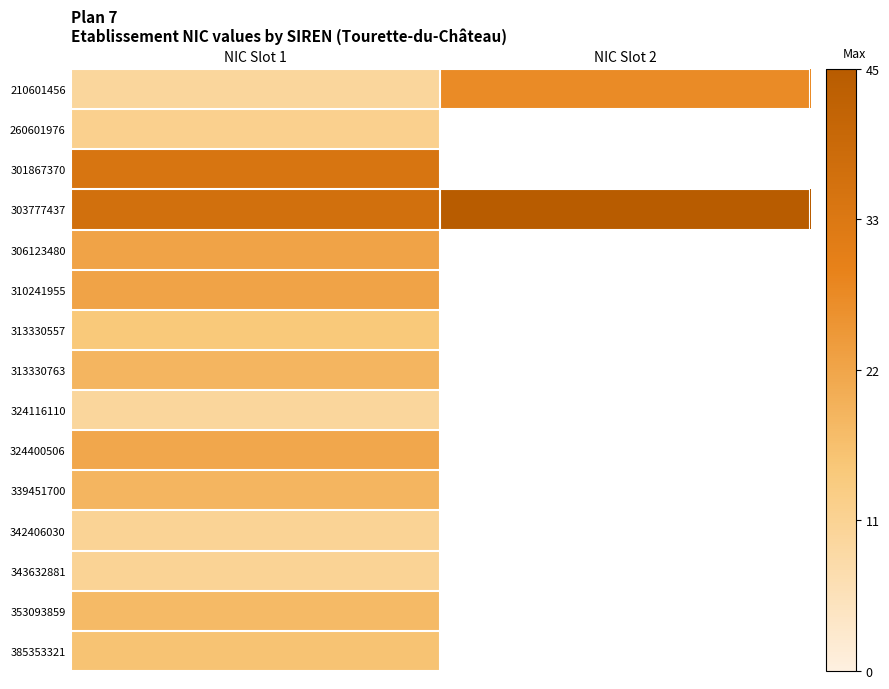

List the series in order of their peak value, highest first.

303777437, 301867370, 210601456, 306123480, 310241955, 324400506, 313330763, 339451700, 353093859, 385353321, 313330557, 260601976, 342406030, 343632881, 324116110